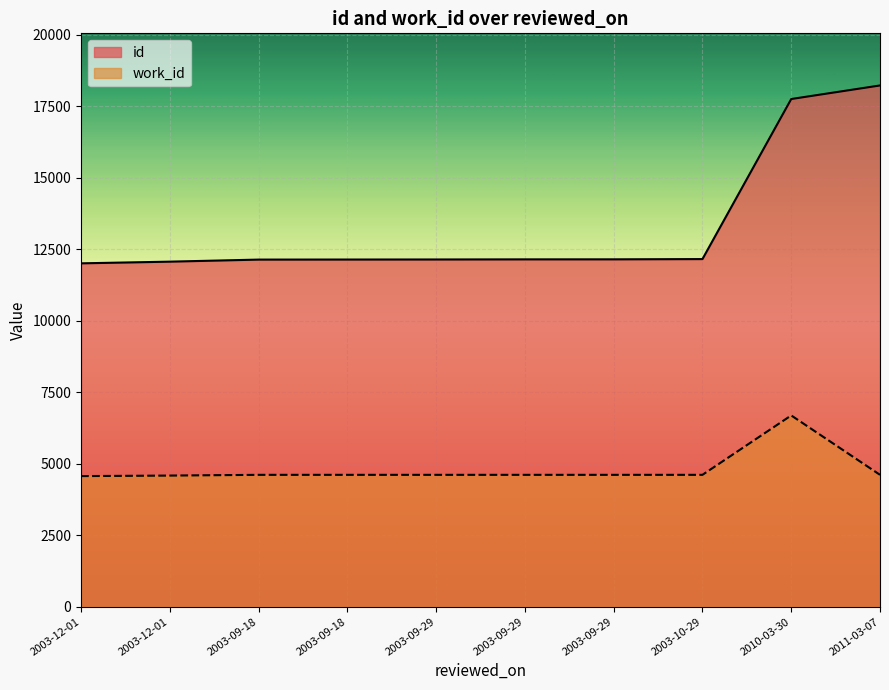

Does the chart display data point markers on the line(s)?

No